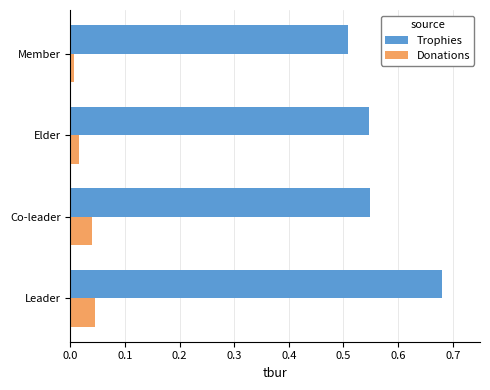

List the series in order of their peak value, highest first.

Trophies, Donations